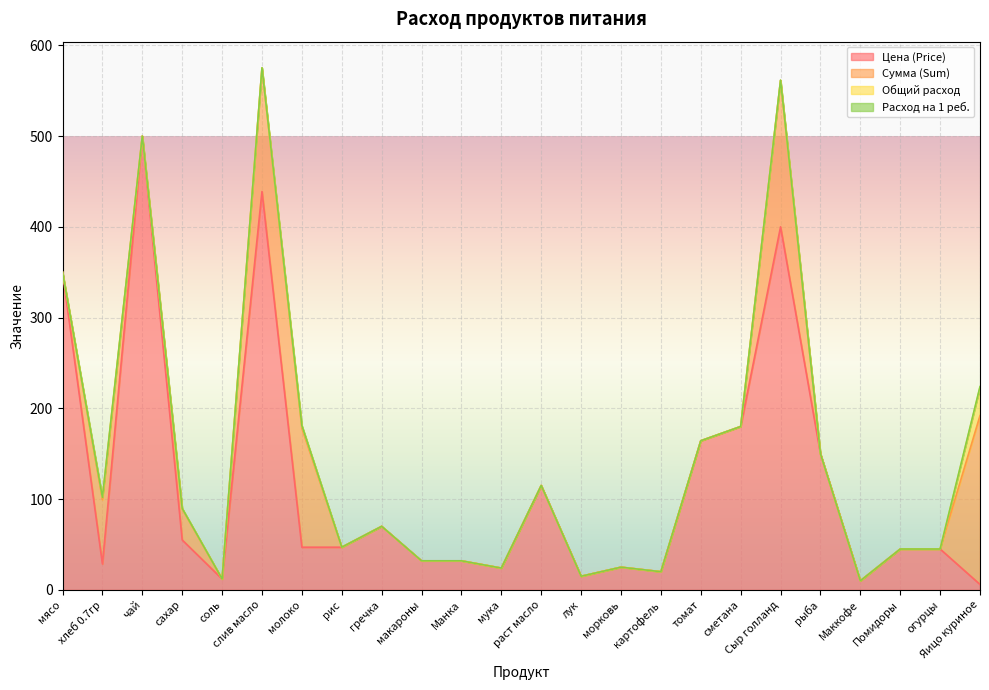

At which label does Цена (Price) first exceed 47?

мясо